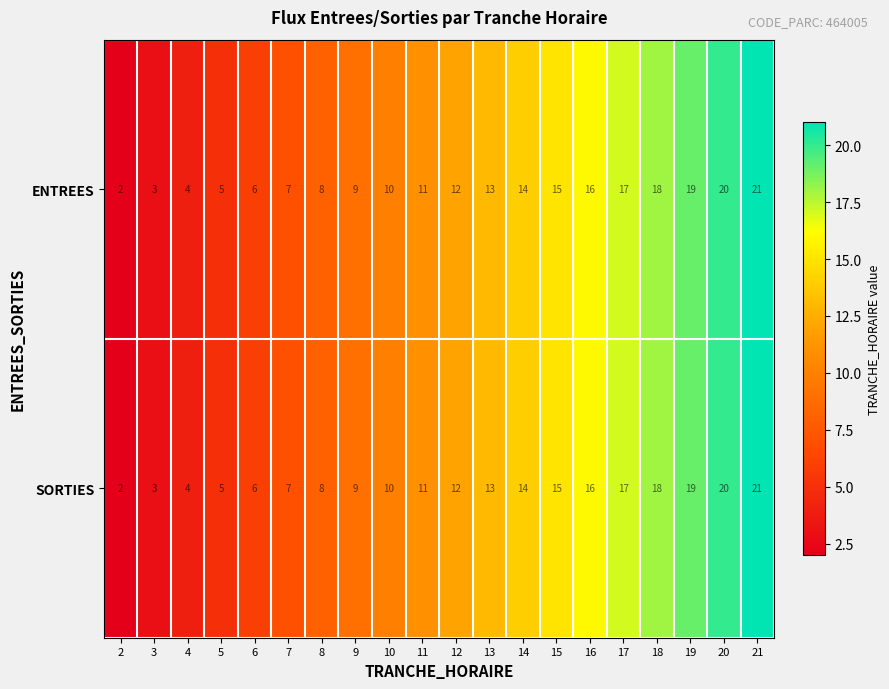

What value does the SORTIES series have at 13, to the nearest 10?

10